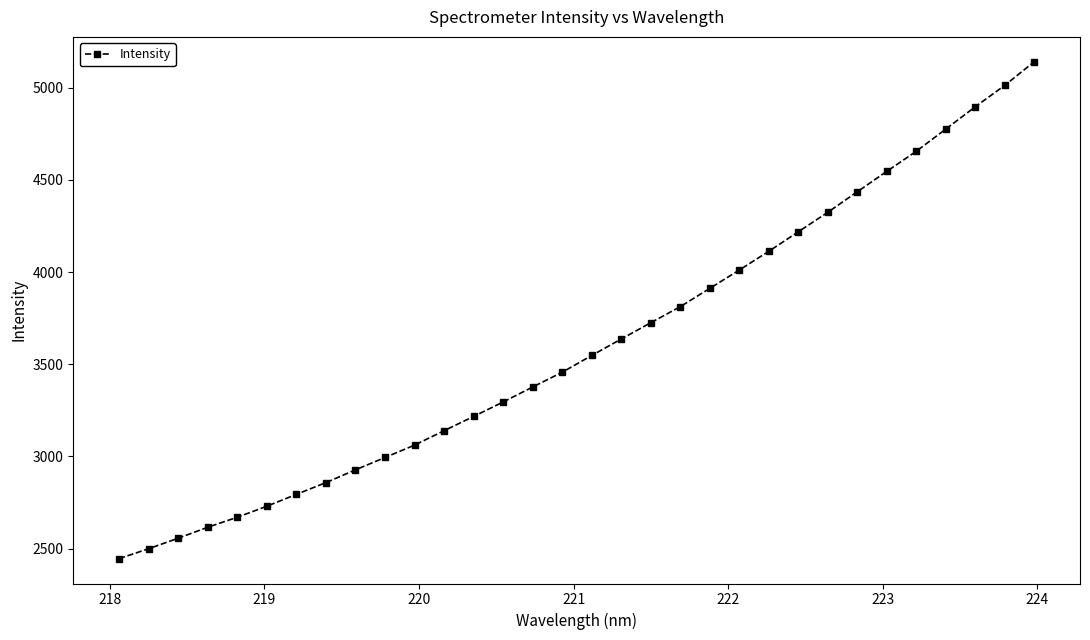

True or false: the data has more than 2 interior local peaks.

False